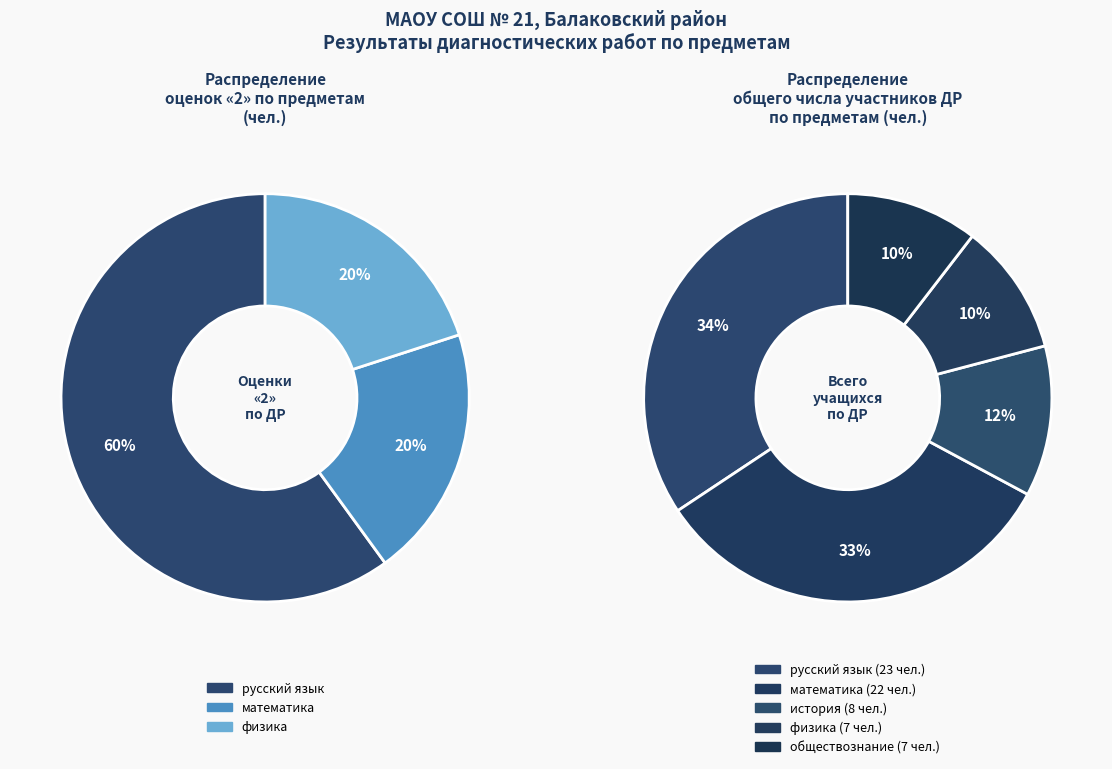

True or false: математика accounts for 30% of the total.

False